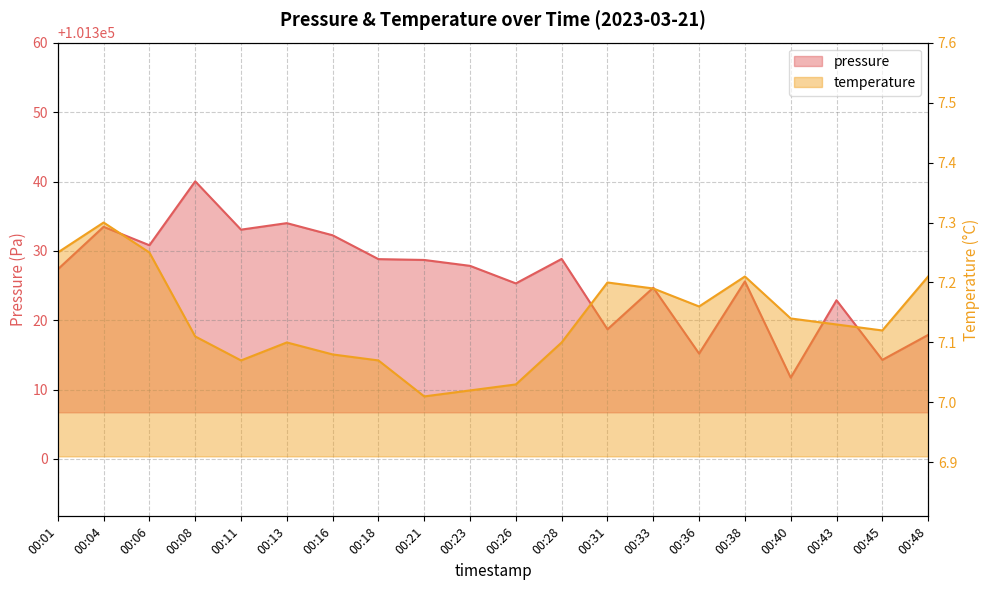

True or false: temperature has a value of 10.9 at 00:04.

False